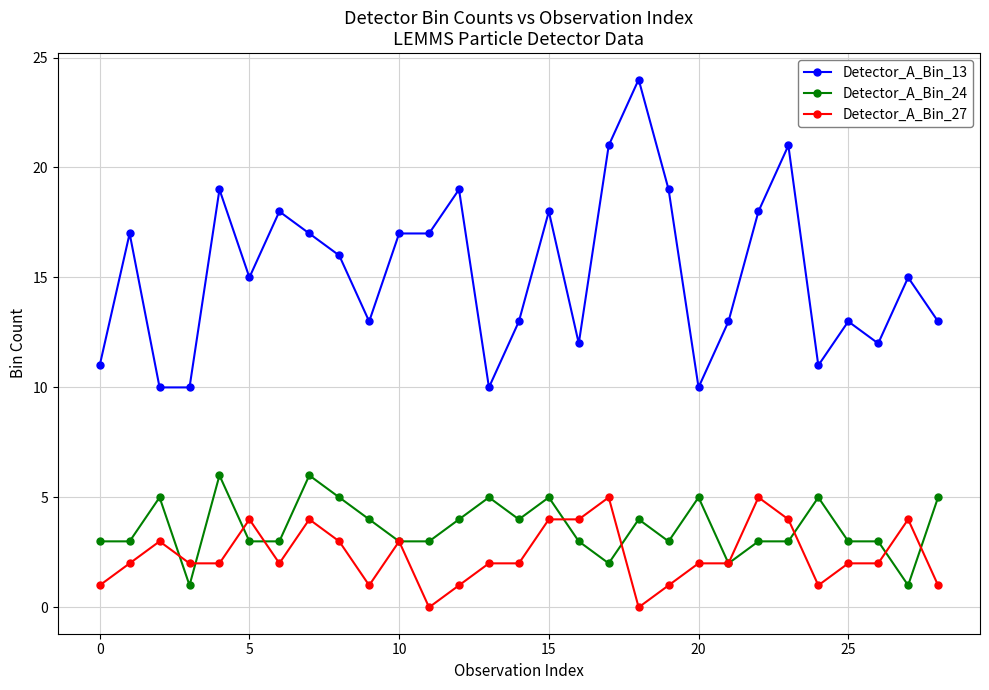

True or false: Detector_A_Bin_24 and Detector_A_Bin_13 cross at least once.

False